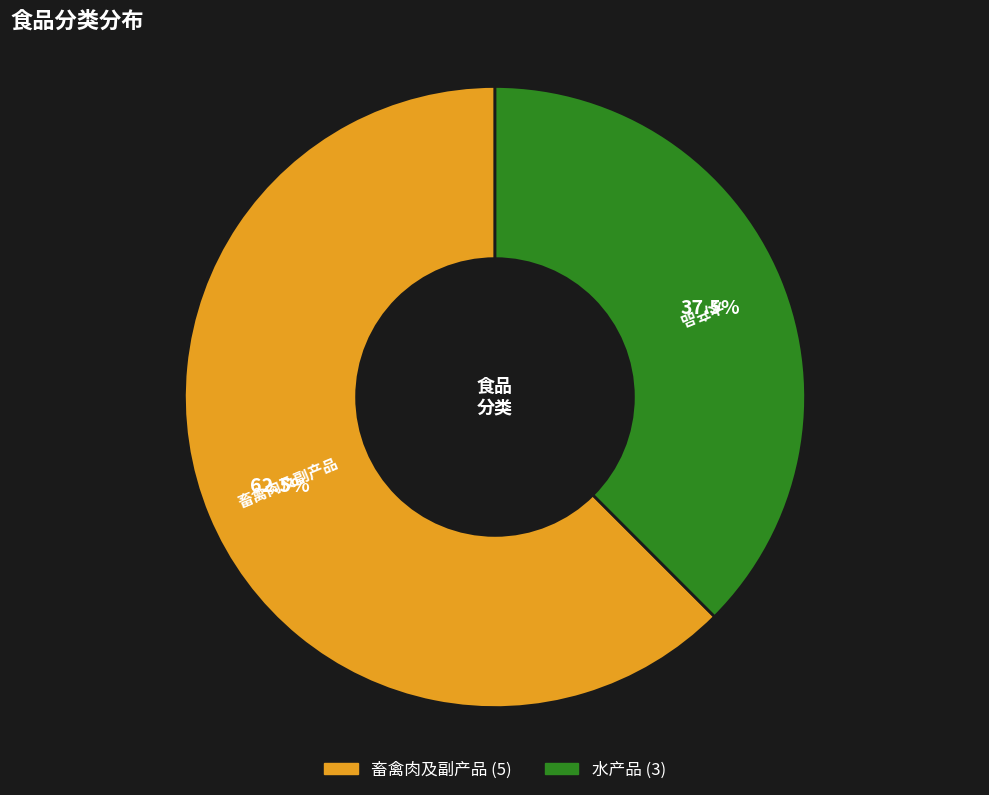

What is the majority slice?

畜禽肉及副产品